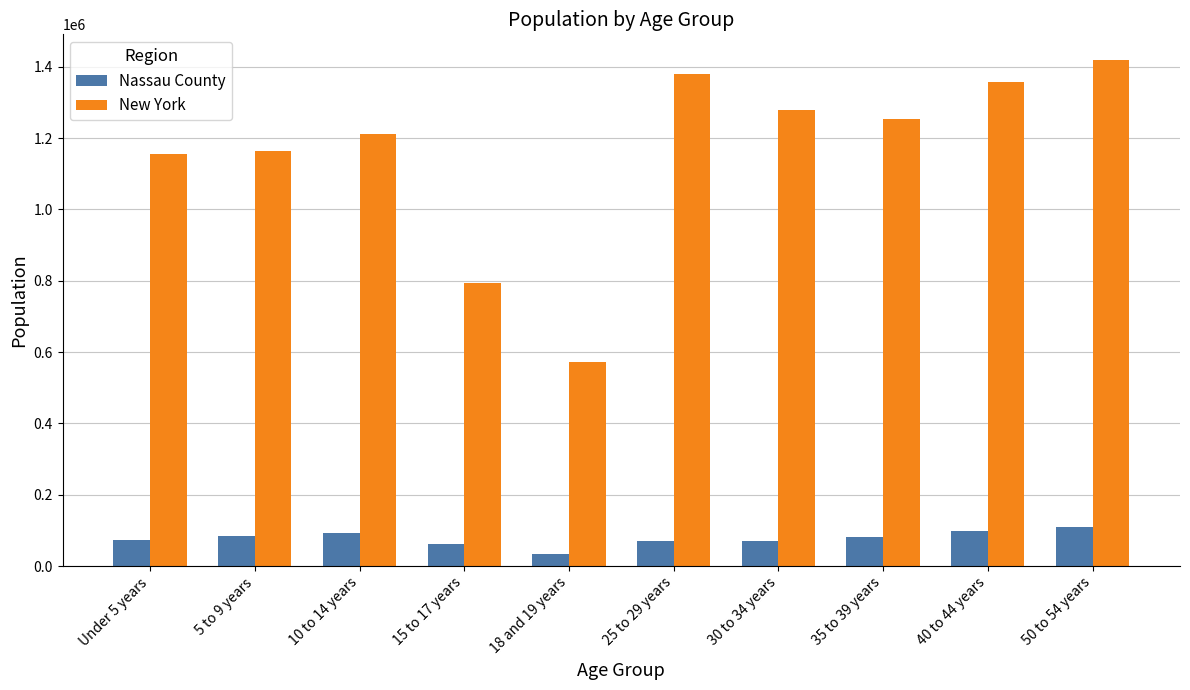

What is the label of the 10th bar from the left?

50 to 54 years